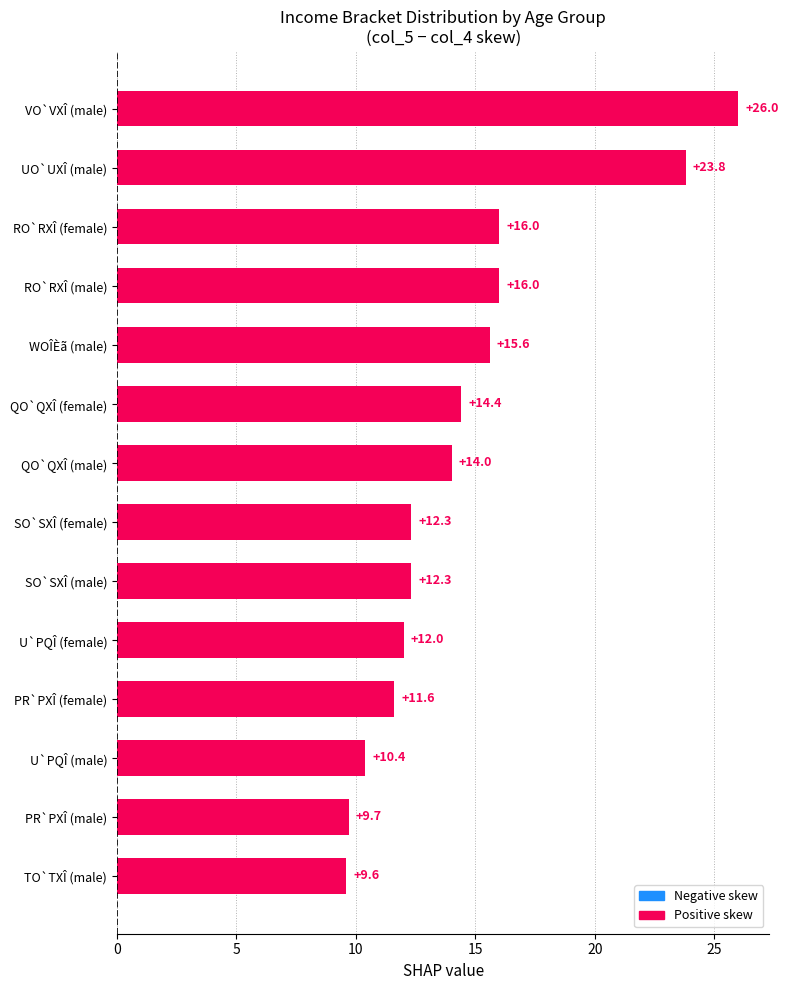

Which category has the highest value across all series?

VO`VXÎ (male)